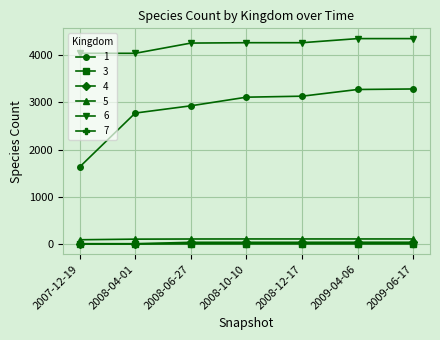

The value of 6 at 2007-12-19 is 4043. True or false?

True